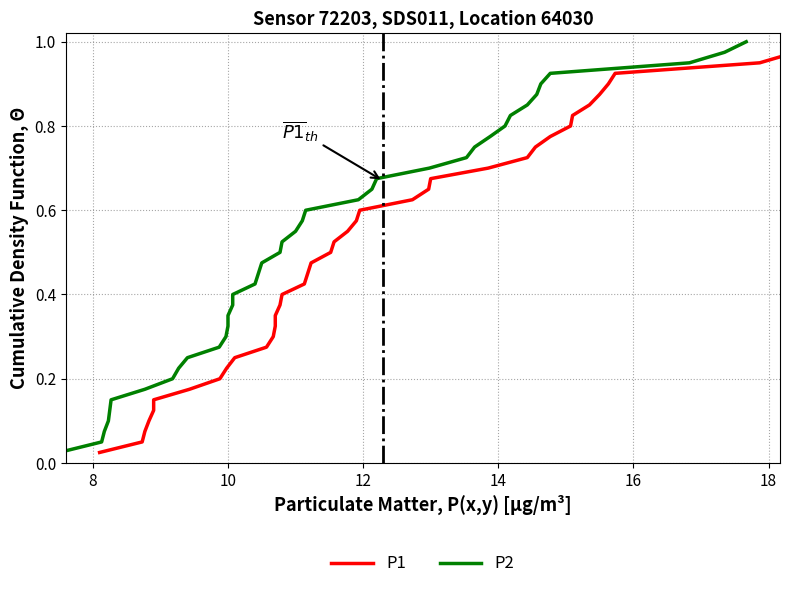

How many lines are shown in the chart?

2